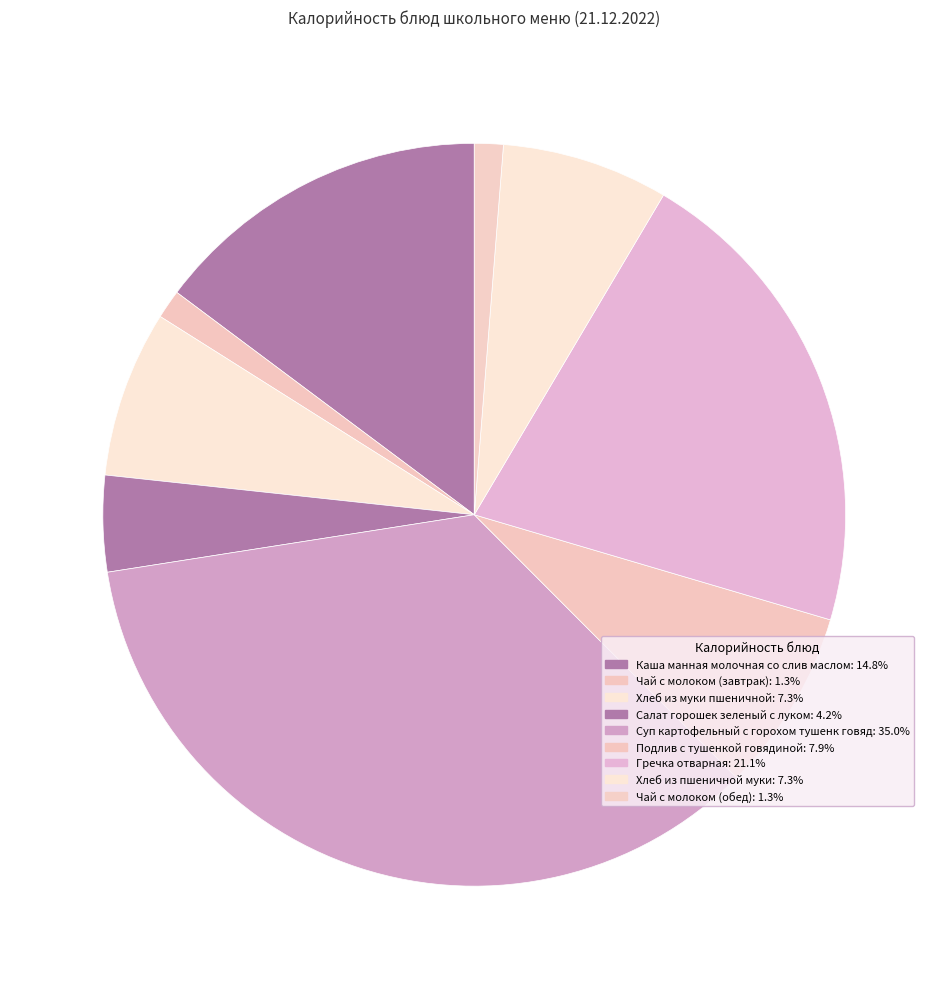

How many segments does this pie chart have?

9